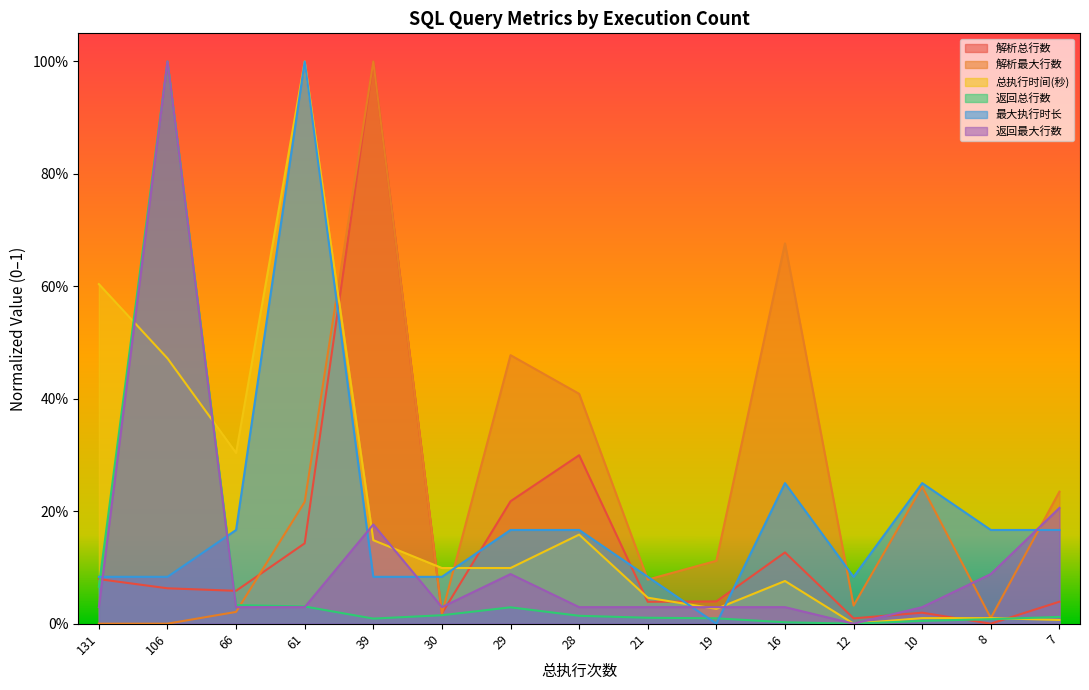

Which category has the lowest value across all series?

8